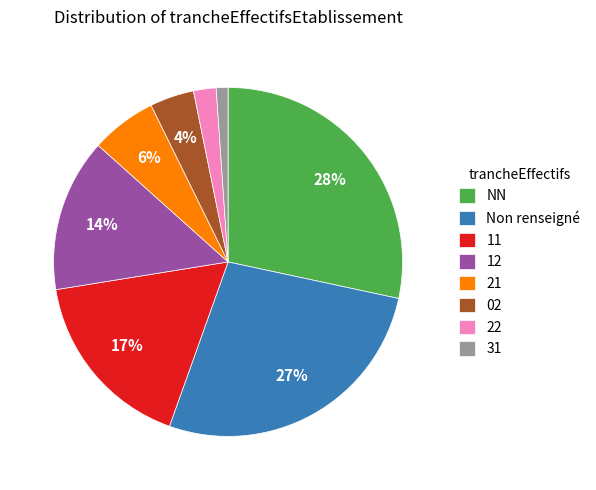

Is there any slice that represents more than half of the pie?

No